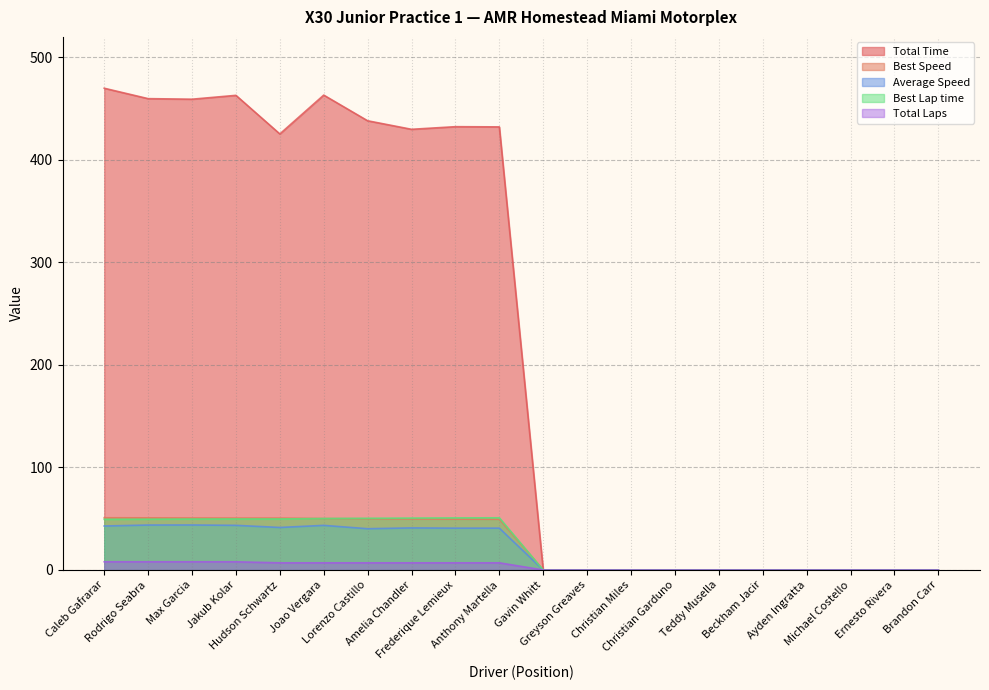

How many interior local peaks does the Average Speed series have?

4